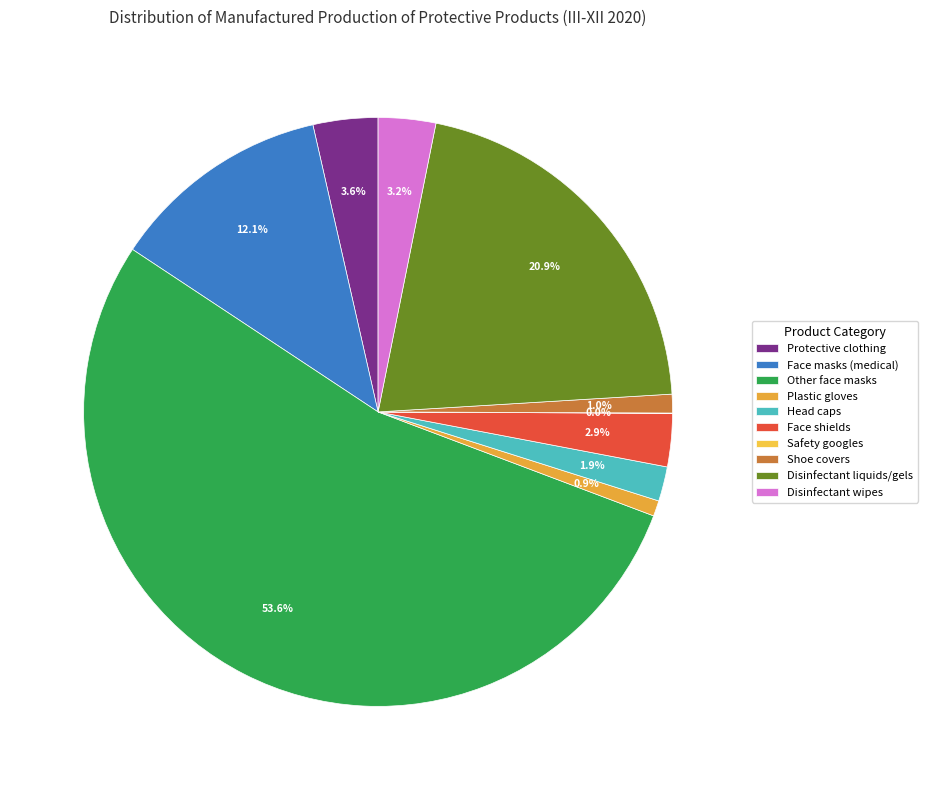

To the nearest percent, what is the difference between the largest and smallest slice percentages?

54%